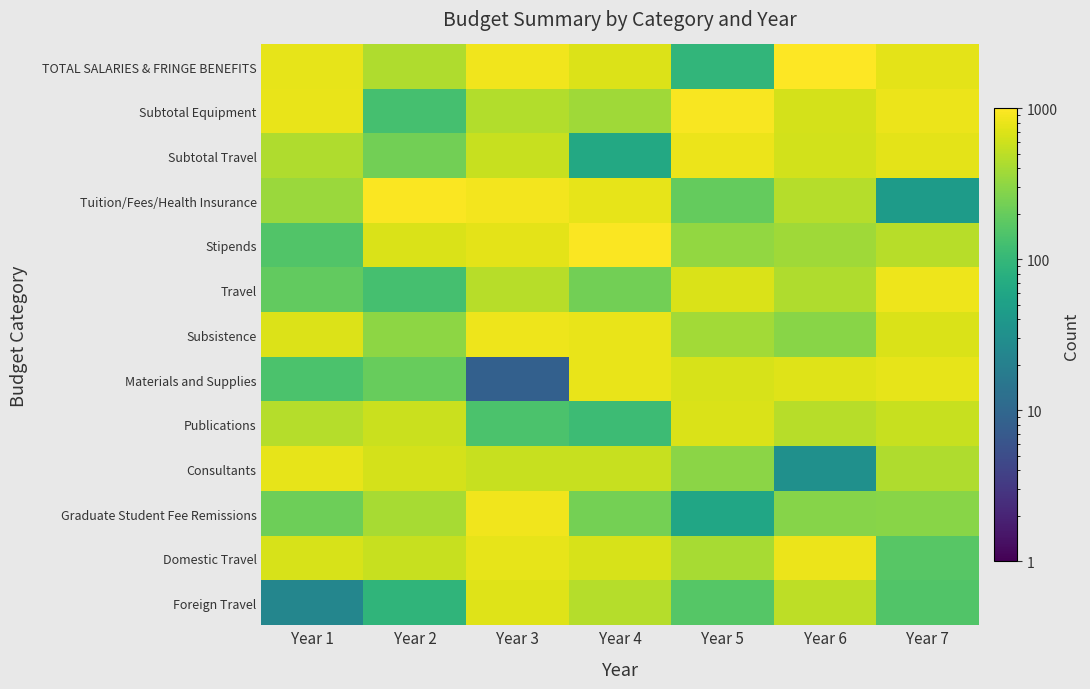

What is the spread (max minus min) of values at Year 1?

762.6